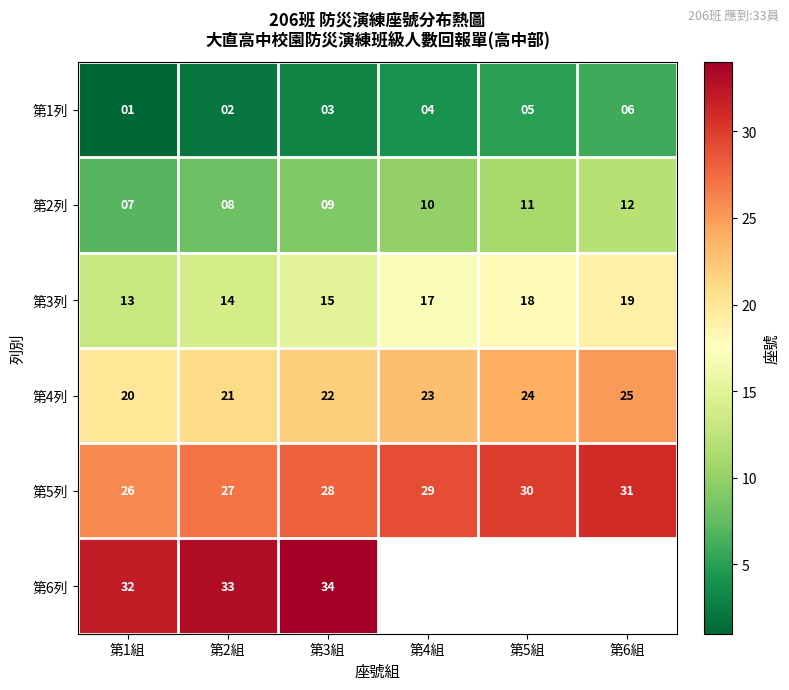

Rank the categories by 第5列 value from highest to lowest.

第6組, 第5組, 第4組, 第3組, 第2組, 第1組